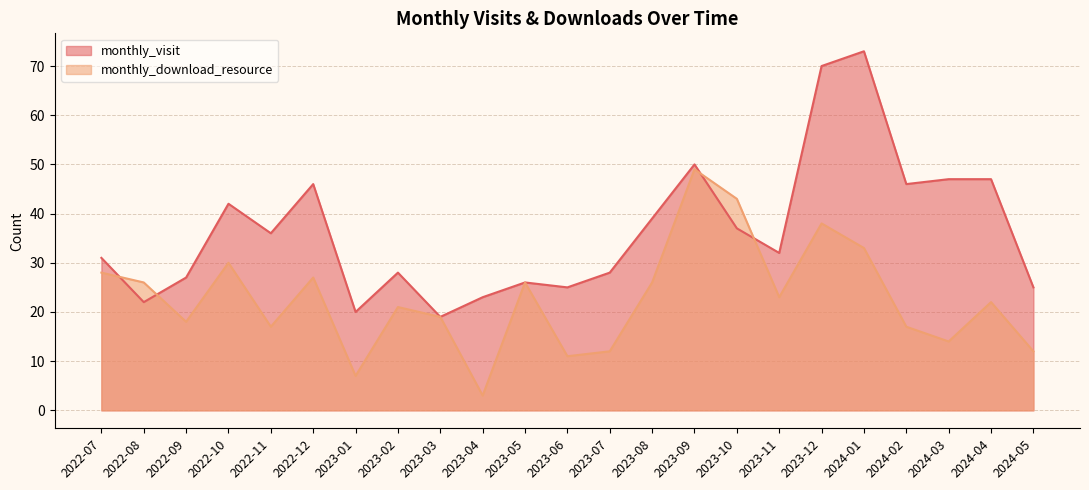

What is the sum of the monthly_download_resource values at 2023-09 and 2022-10?

79